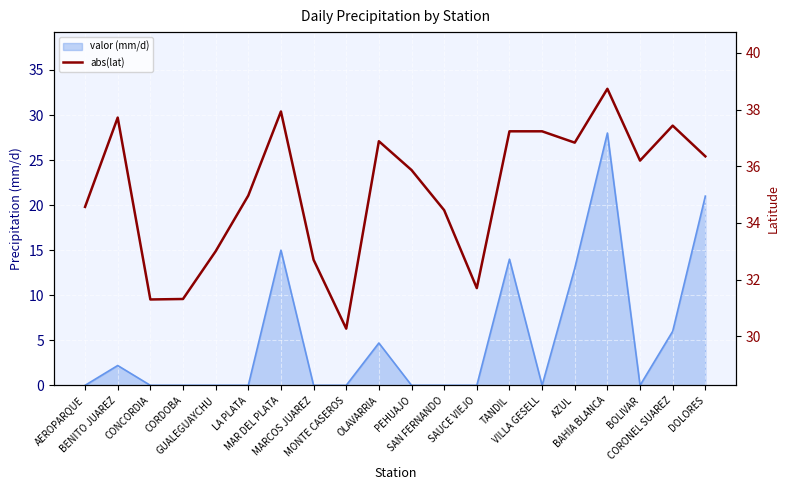

True or false: the data has more than 2 interior local peaks.

True